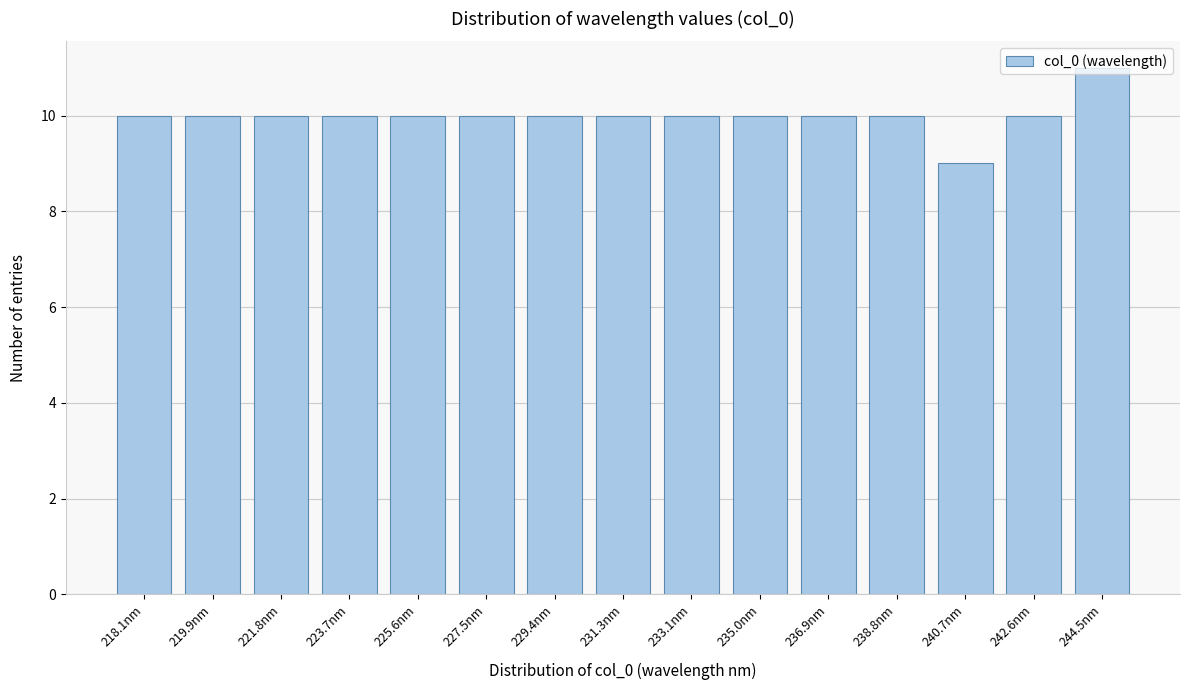

At which category does the chart reach its peak across all series?

244.5nm